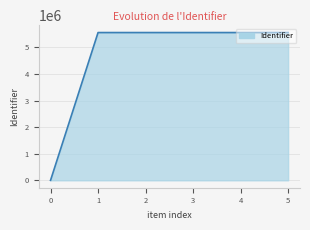

What is the sum of all values?

27781823